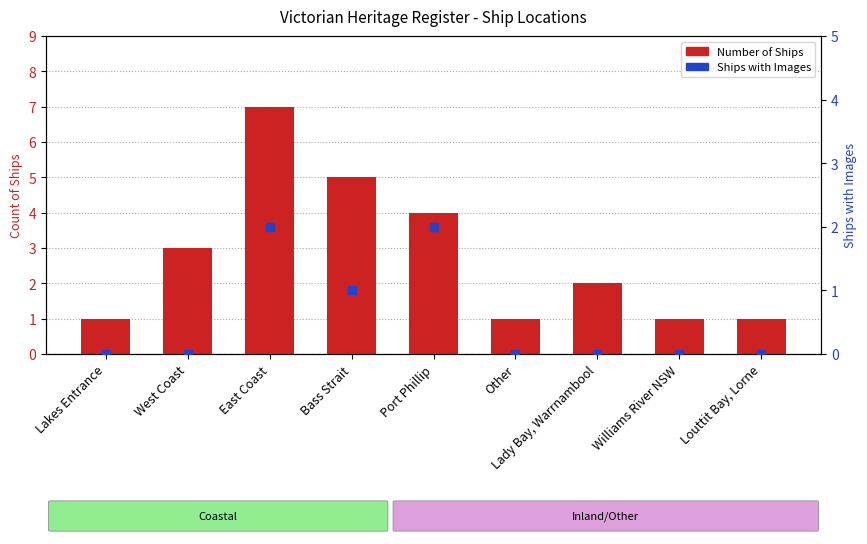

Which series has the widest spread of Y values?

Number of Ships